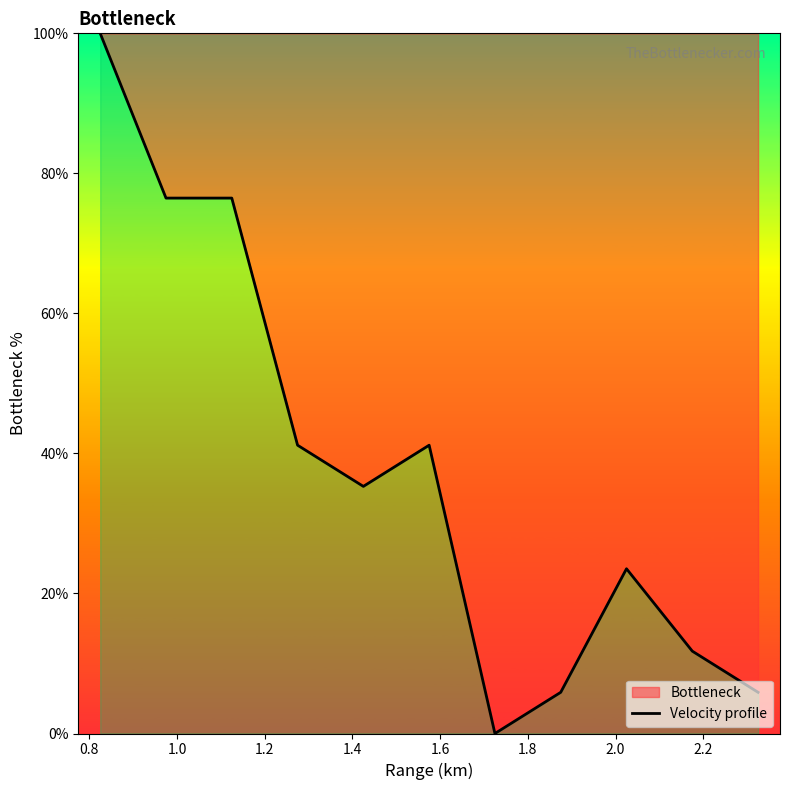

What is the greatest value displayed?

100.0